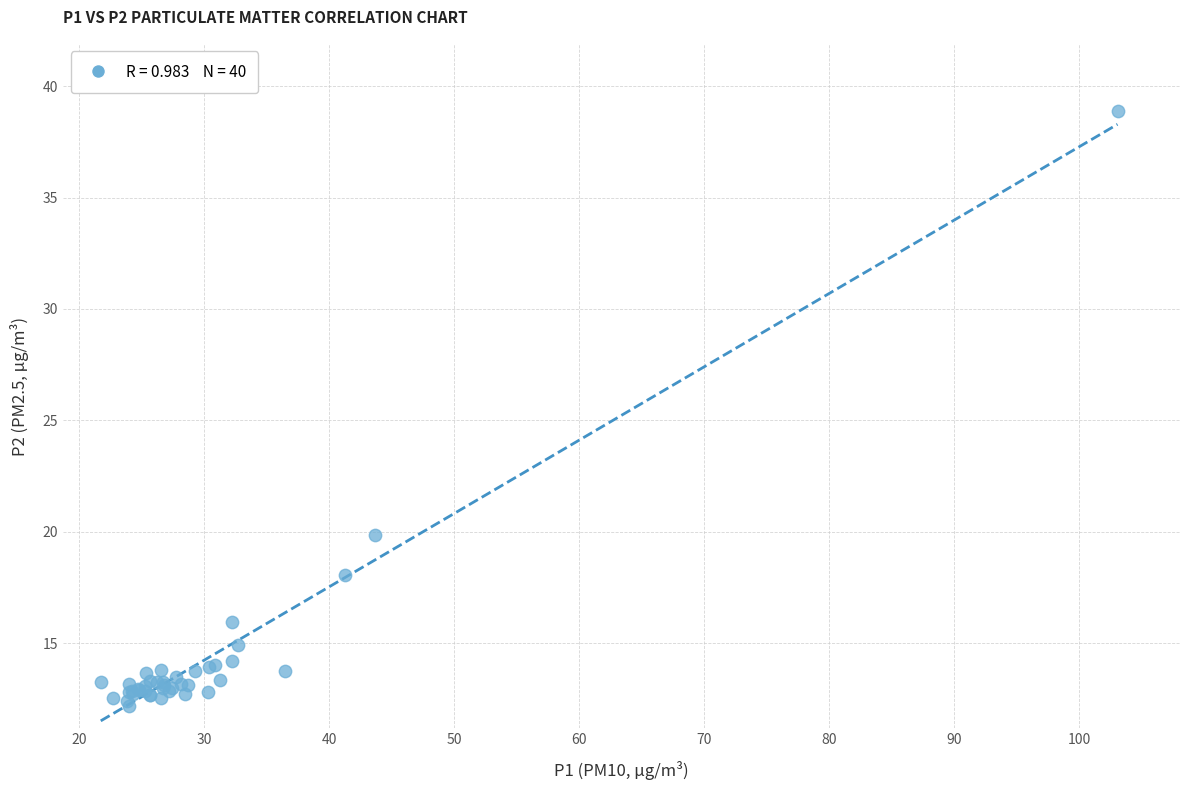

What Y value in the scatter plot is closest to 25?

19.9